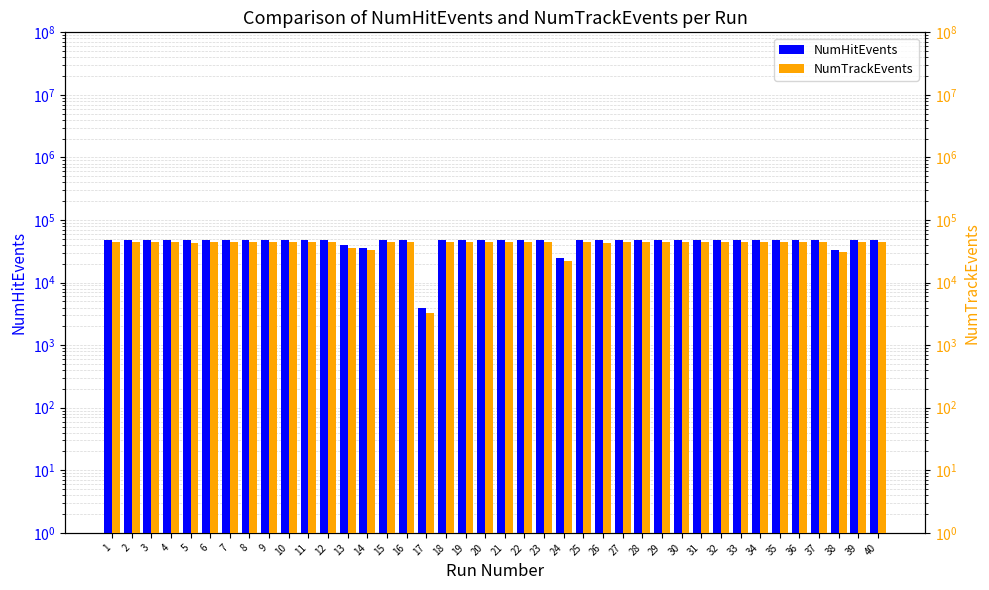

Rank the categories by NumTrackEvents value from highest to lowest.

19, 2, 32, 6, 40, 15, 39, 20, 27, 9, 34, 37, 22, 28, 33, 11, 10, 12, 7, 30, 35, 3, 29, 31, 21, 1, 4, 25, 23, 16, 36, 18, 8, 5, 26, 13, 14, 38, 24, 17